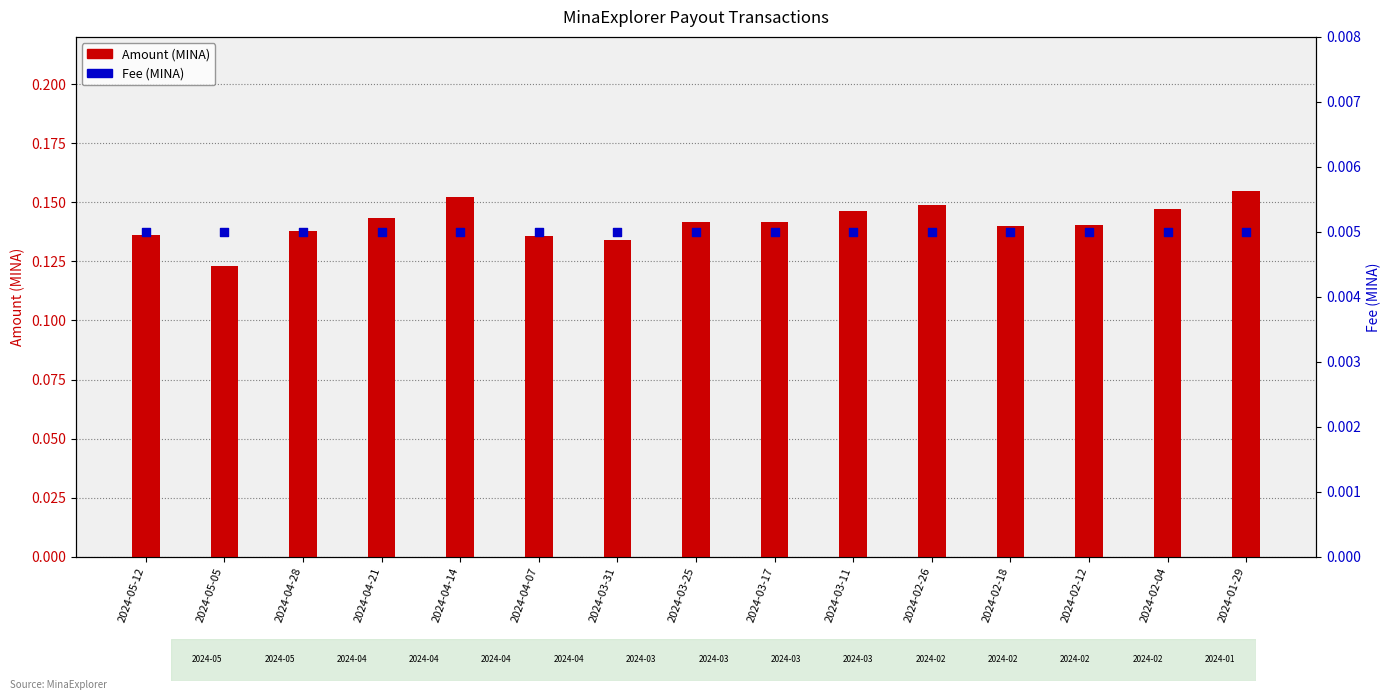

Which series reaches the minimum Y coordinate?

Fee